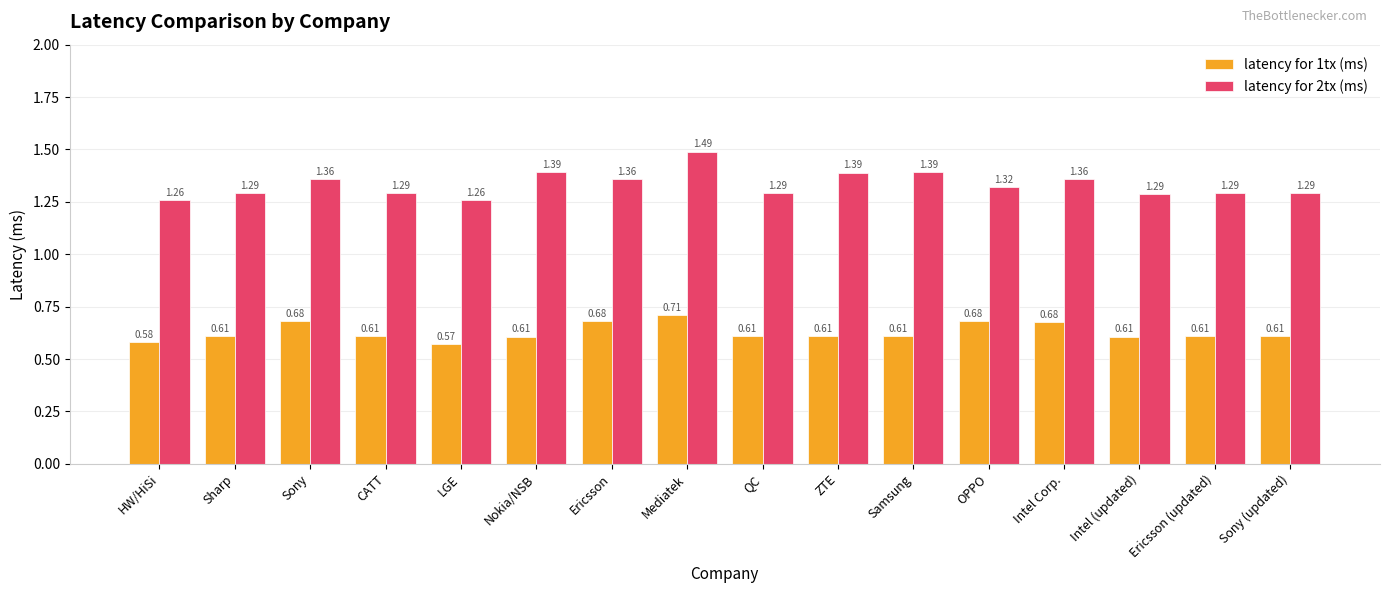

The latency for 2tx (ms) series shows 0.3 at Sony (updated). True or false?

False